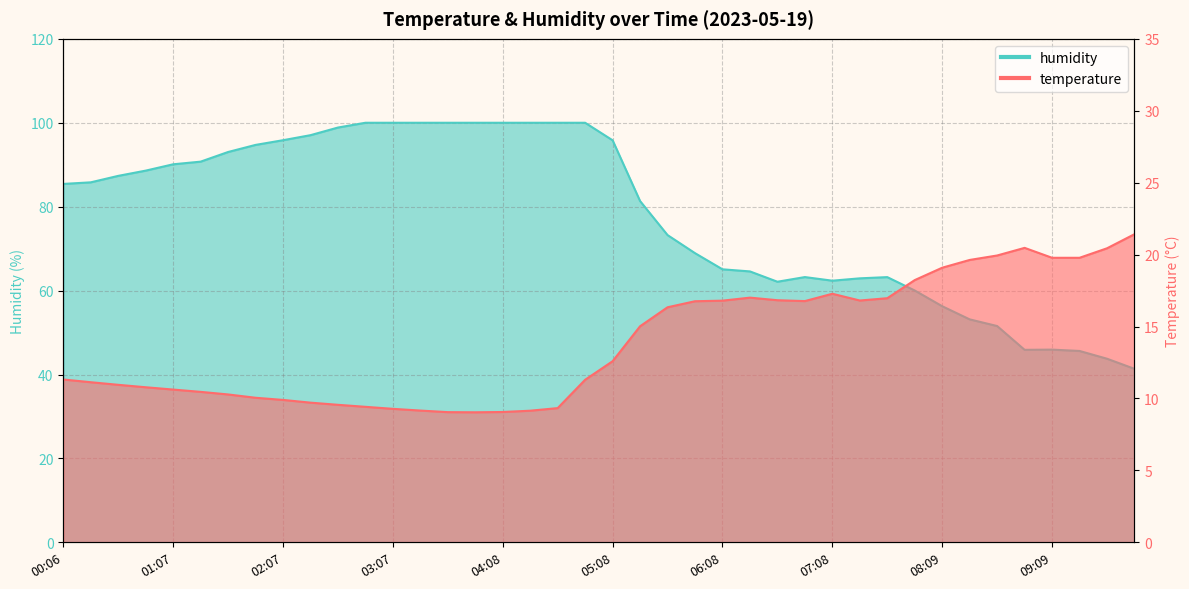

At which label is temperature closest to 15?

05:23